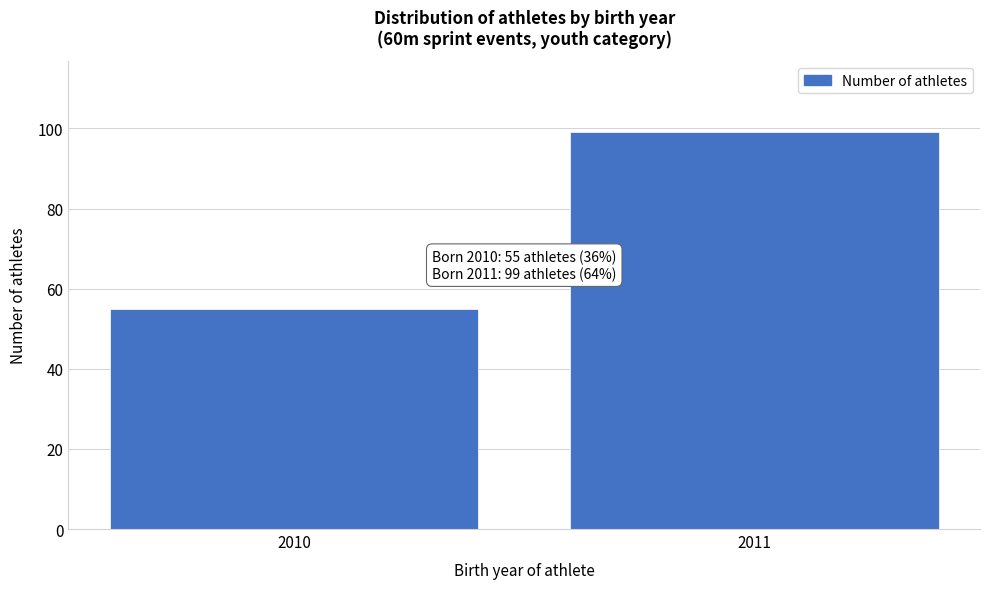

Reading left to right, what are all the values shown in this chart?

2010=55	2011=99